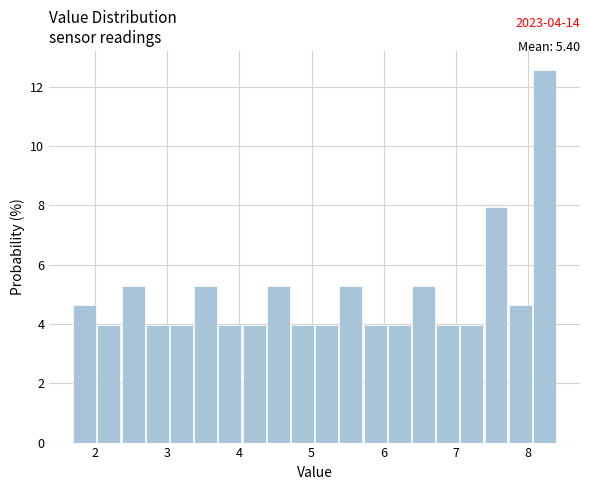

Around what value on the x-axis is the tallest bar? Give the approximate position of its centre, as read against the axis.

8.2